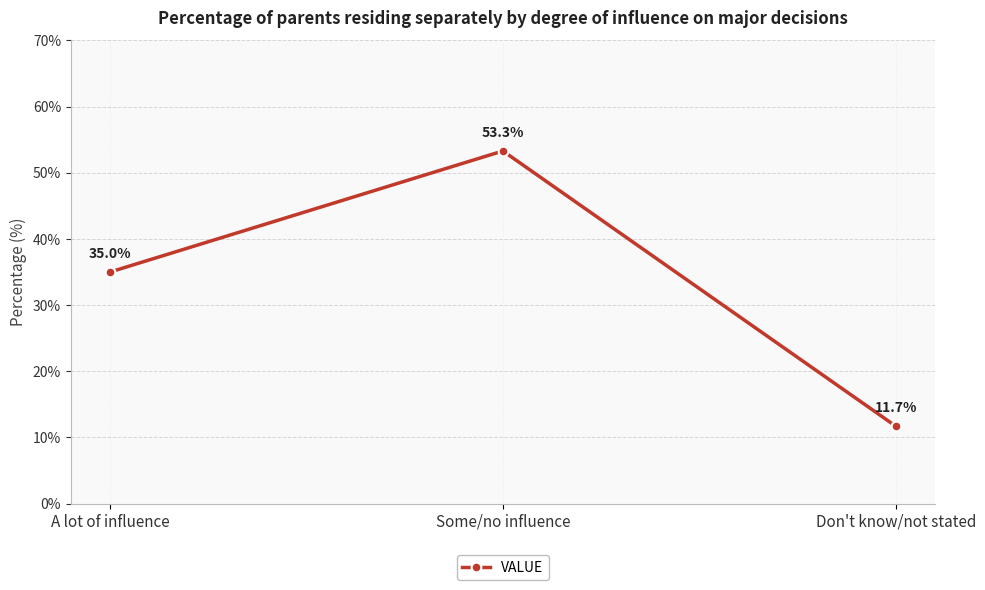

The chart shows a value of 53.3 at Some/no influence. True or false?

True